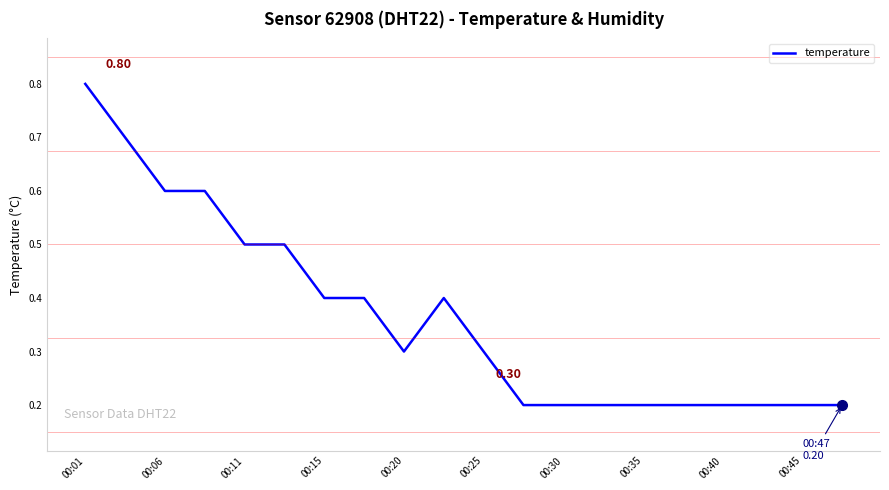

What is the difference between the maximum and minimum values?

0.6